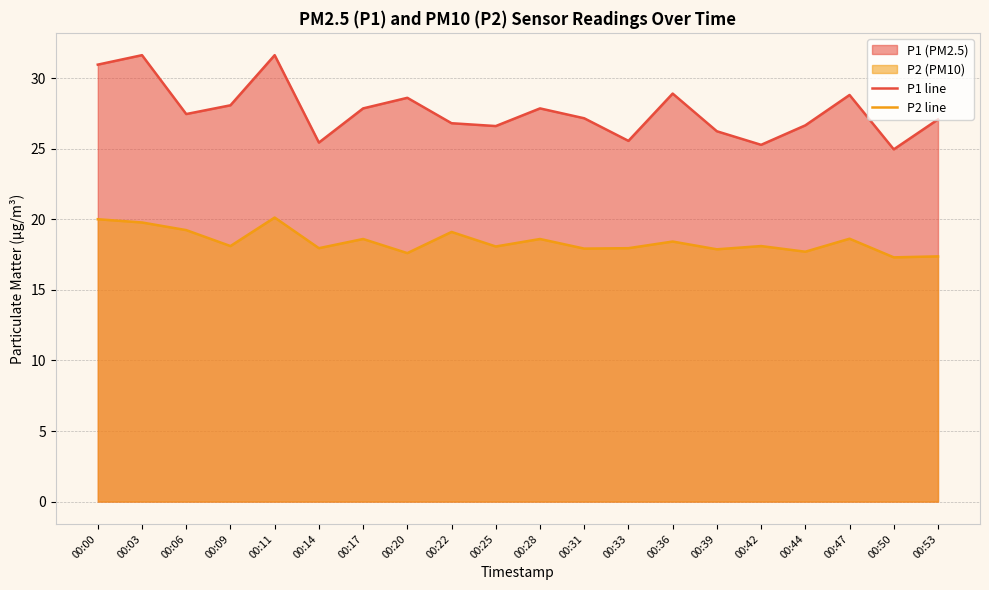

What is the spread (max minus min) of values at 00:53?

9.7